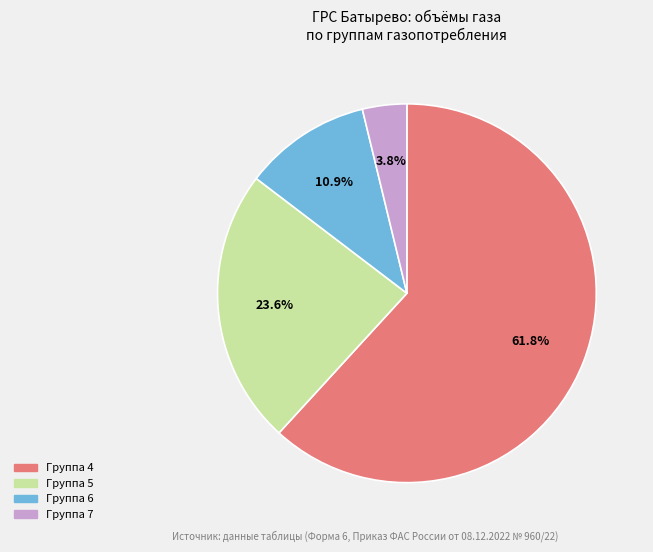

Is there a majority slice in this chart?

Yes